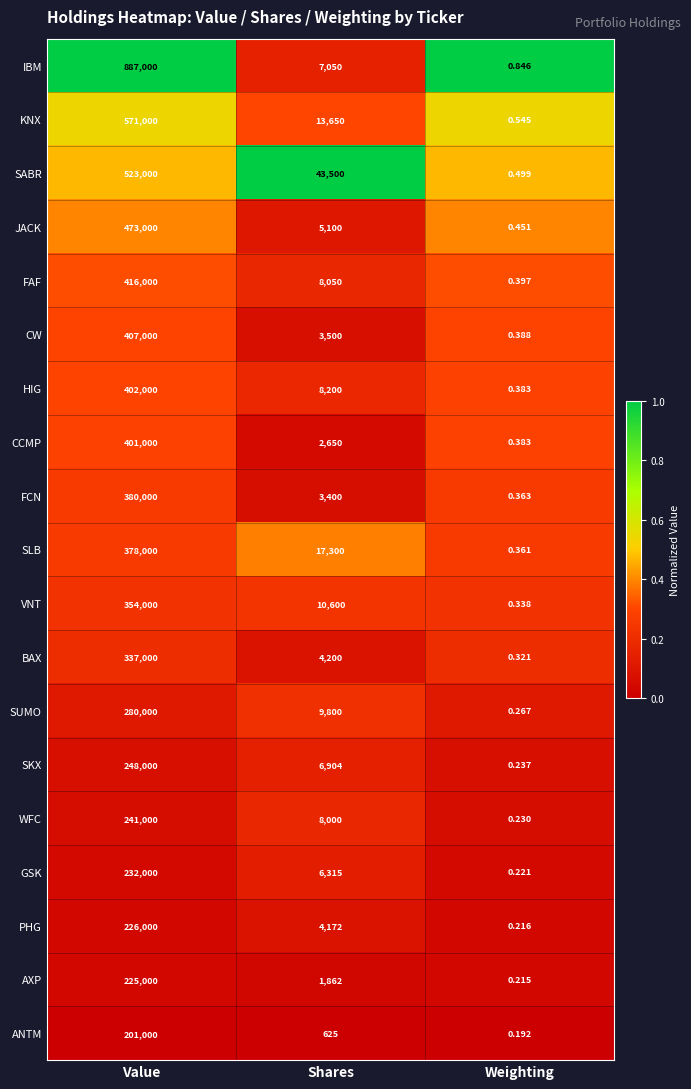

List the series in order of their peak value, lowest first.

ANTM, AXP, PHG, GSK, WFC, SKX, SUMO, BAX, VNT, SLB, FCN, CCMP, HIG, CW, FAF, JACK, SABR, KNX, IBM